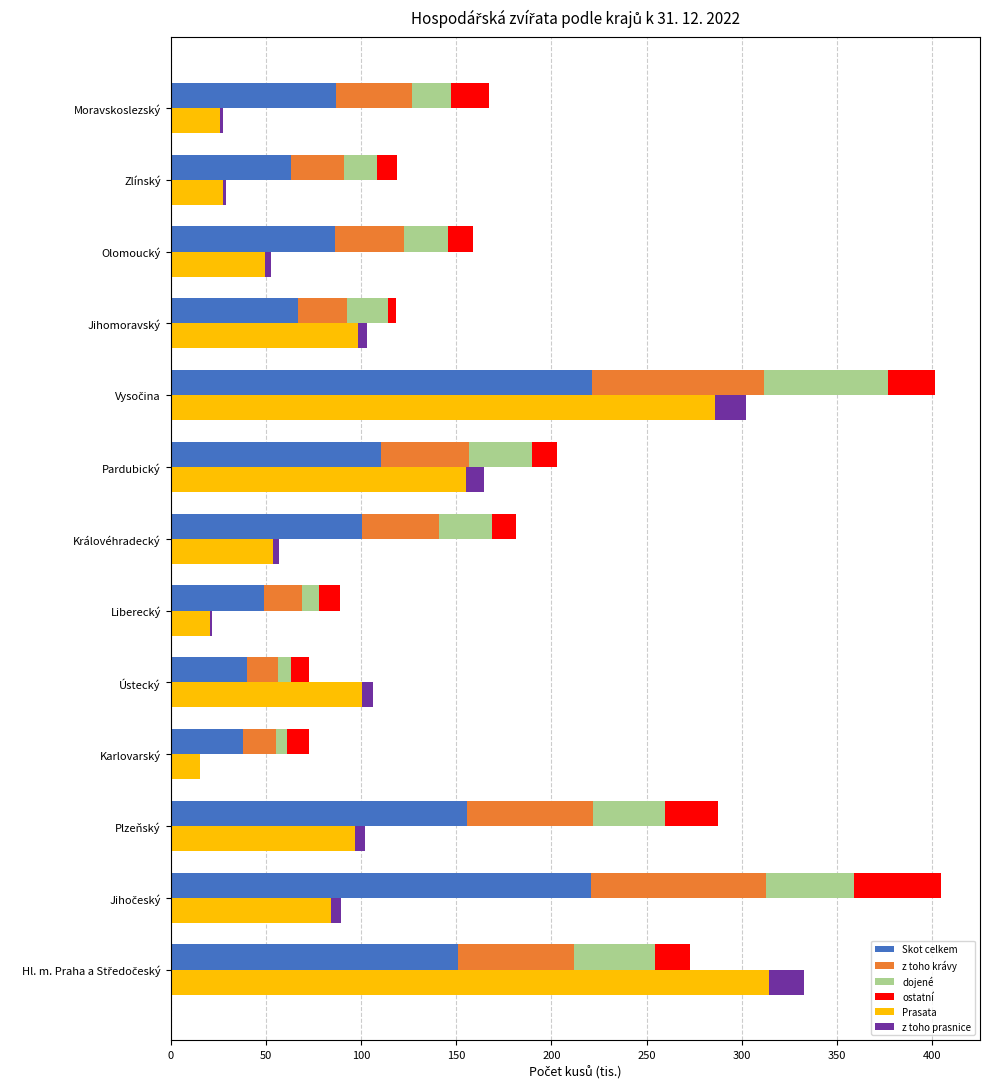

What is the difference between the highest and lowest values at Královéhradecký?

97.4